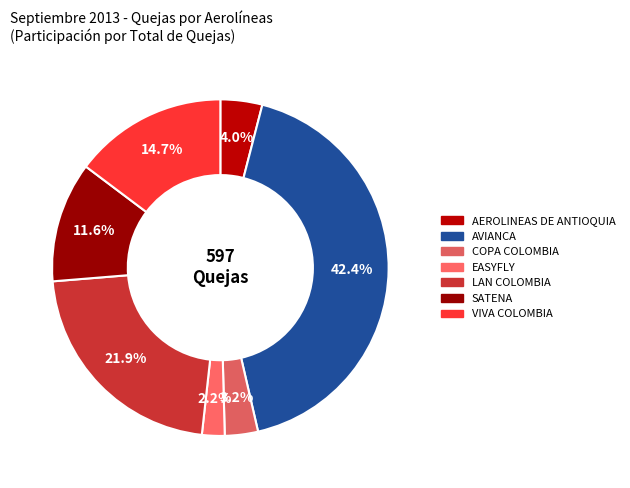

How many slices are in this pie chart?

7